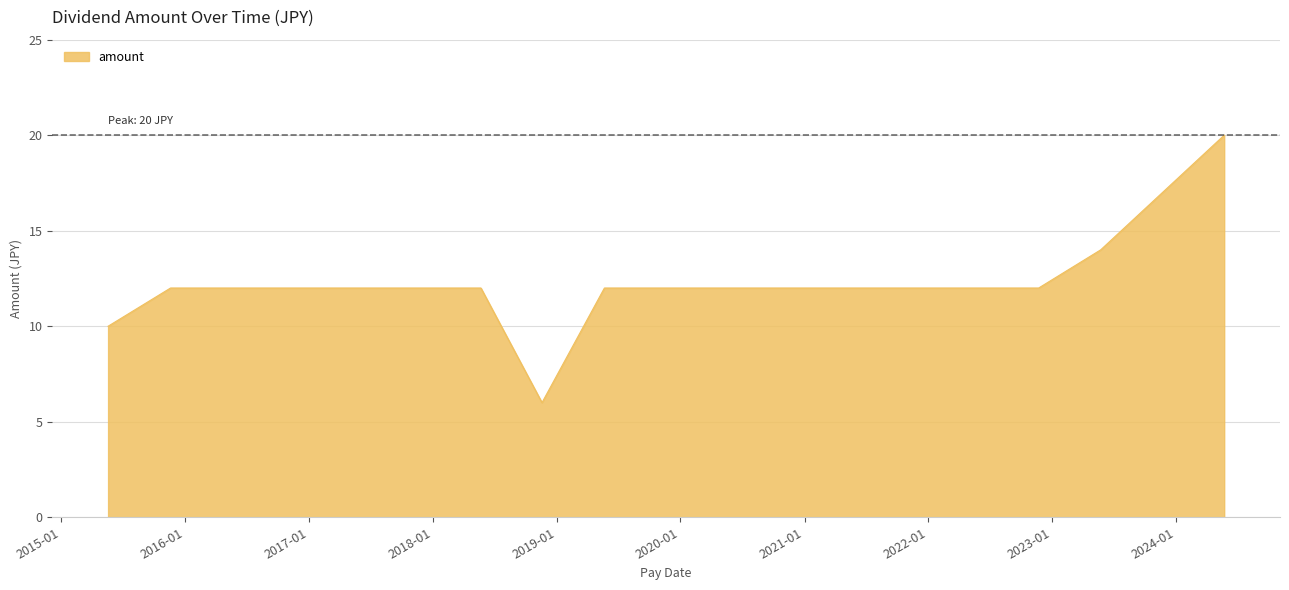

How many lines are shown in the chart?

1